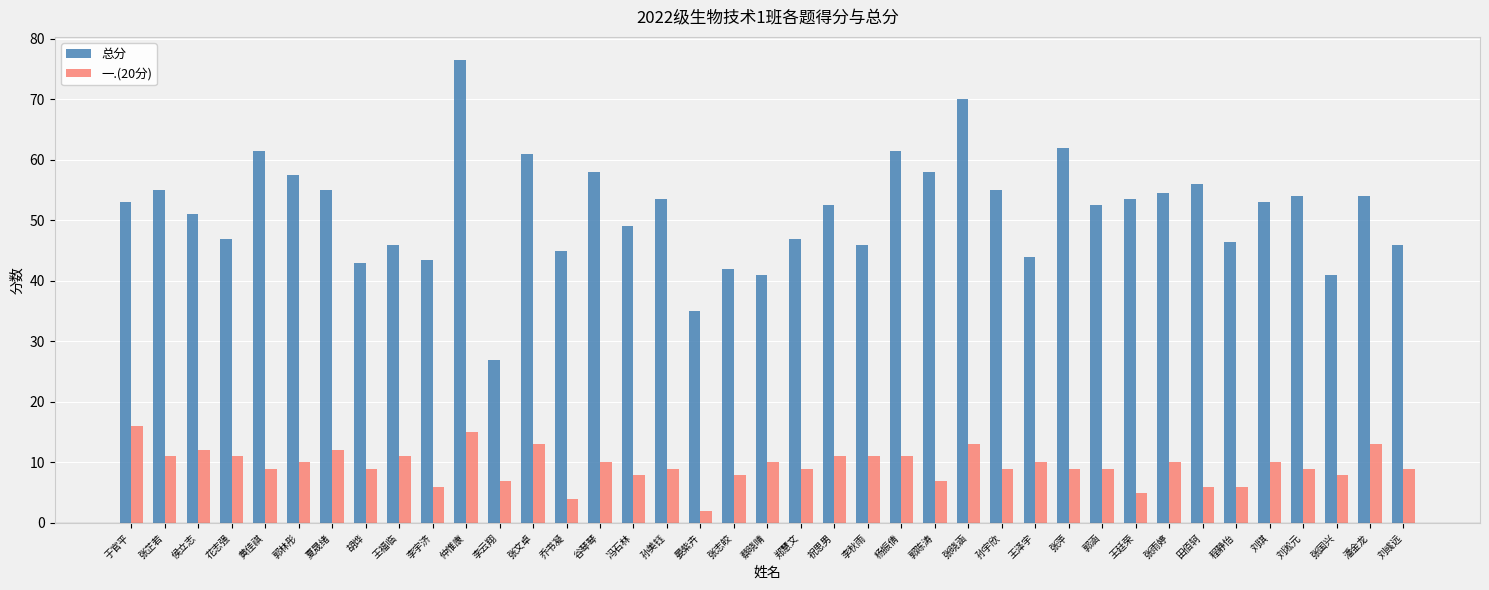

At which category does the chart reach its minimum across all series?

晏紫卉